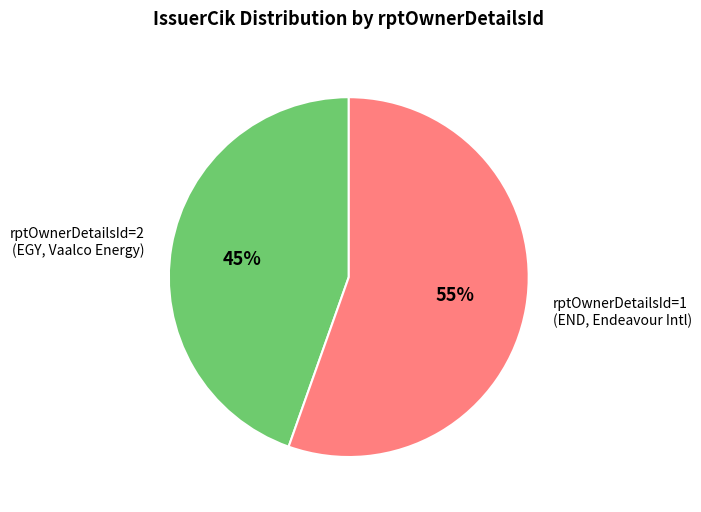

To the nearest percent, what is the average slice percentage?

50%